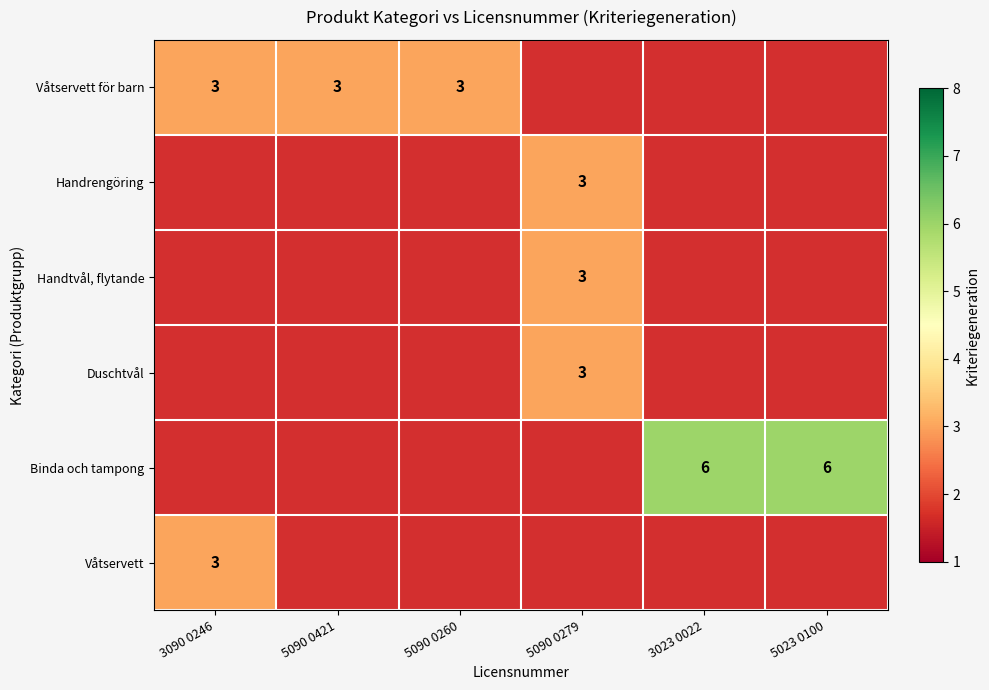

How many categories are shown in the chart?

6